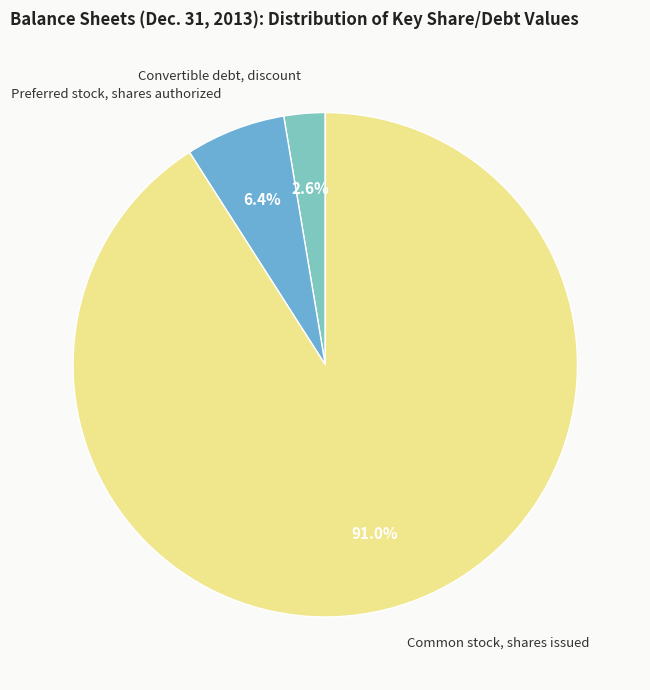

To the nearest percent, what is the combined percentage of Common stock, shares issued and Preferred stock, shares authorized?

97%